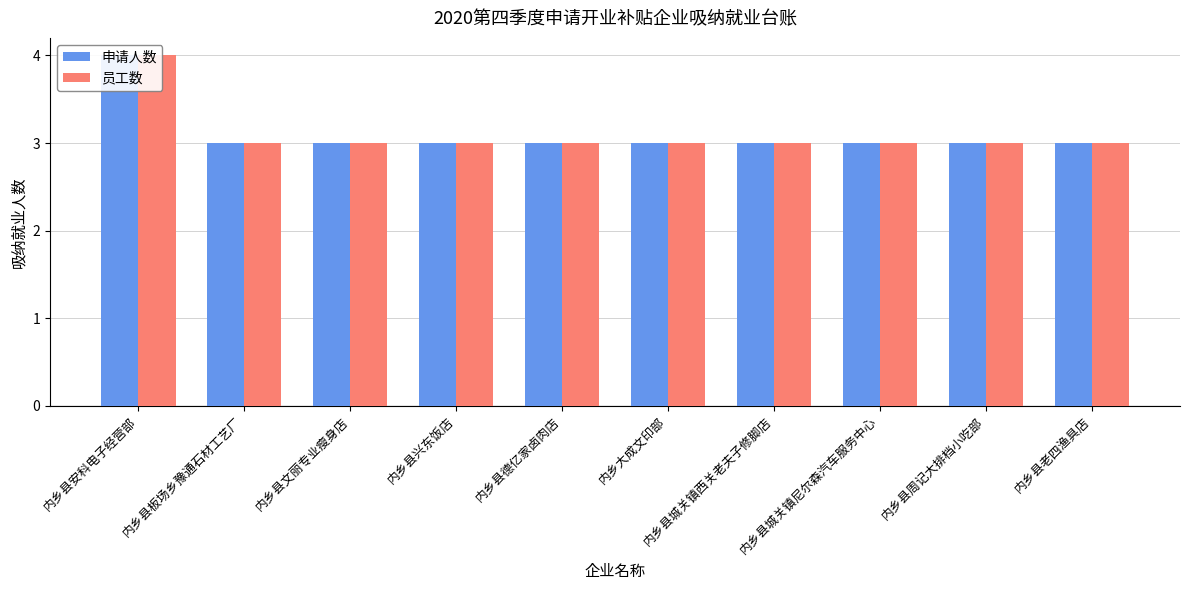

What is the sum of all 员工数 values?

31